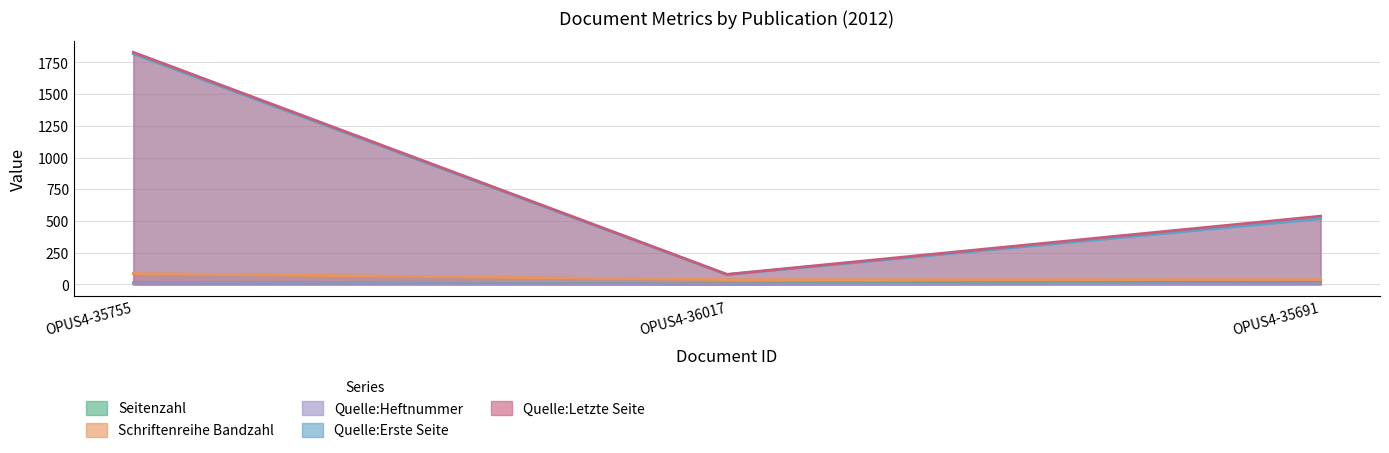

What is the value of the Quelle:Heftnummer point at the 2nd from the left?

2